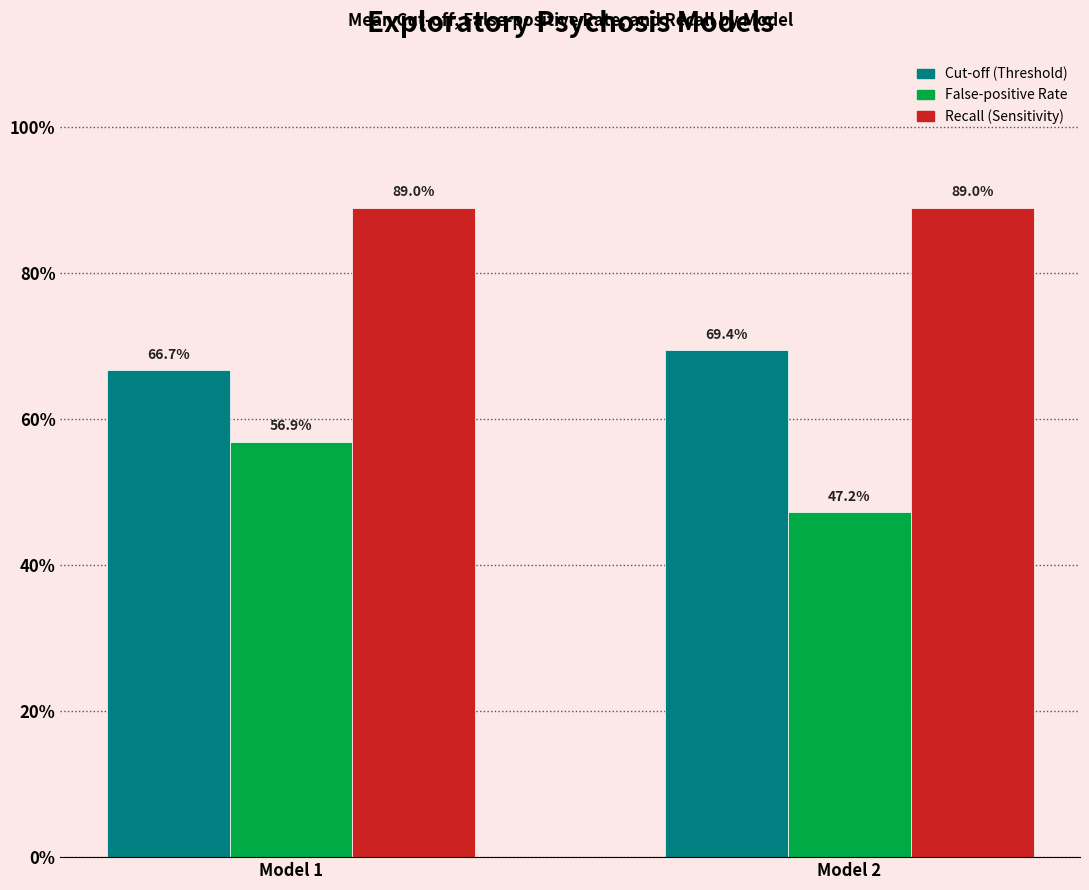

What is the spread (max minus min) of values at Model 2?

0.4